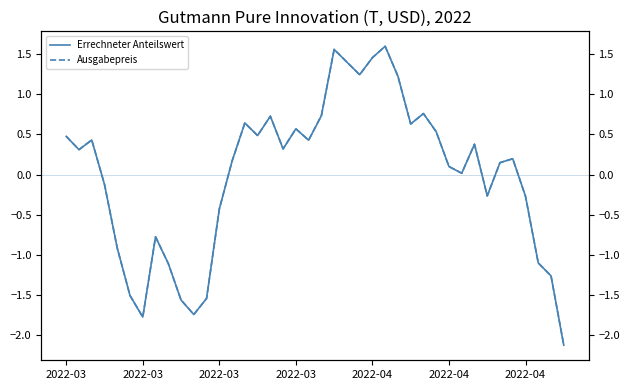

Which series has the largest total across all categories?

Errechneter Anteilswert